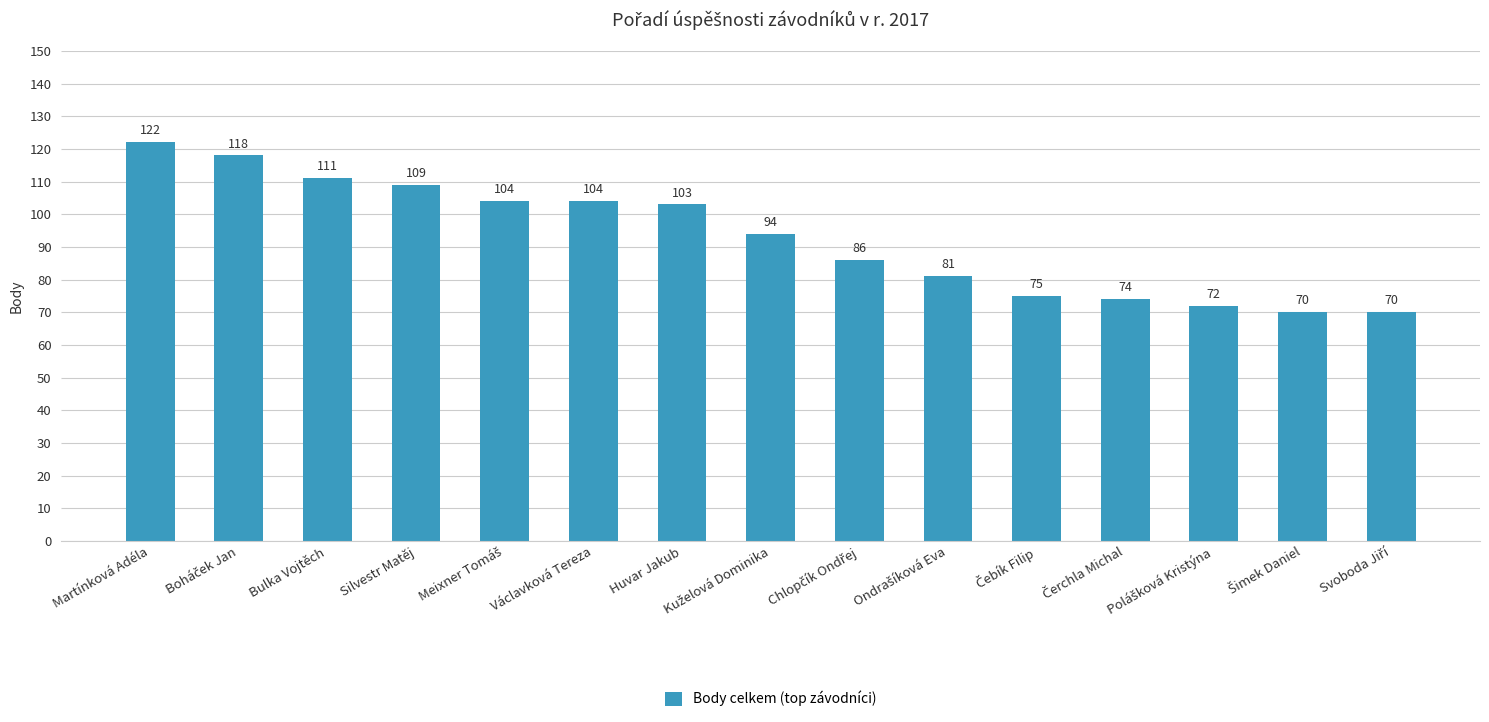

What is the sum of all values?

1393